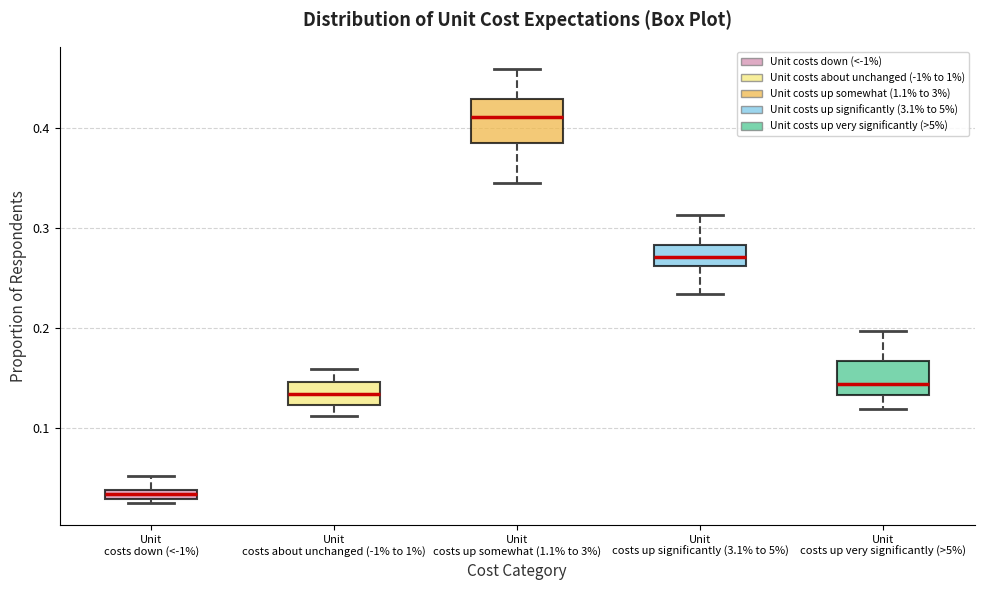

Where is the lower edge of the box for Unit costs up somewhat (1.1% to 3%) on the y-axis? The values are not printed on the chart, so give them approximately, as read against the axis.

0.38